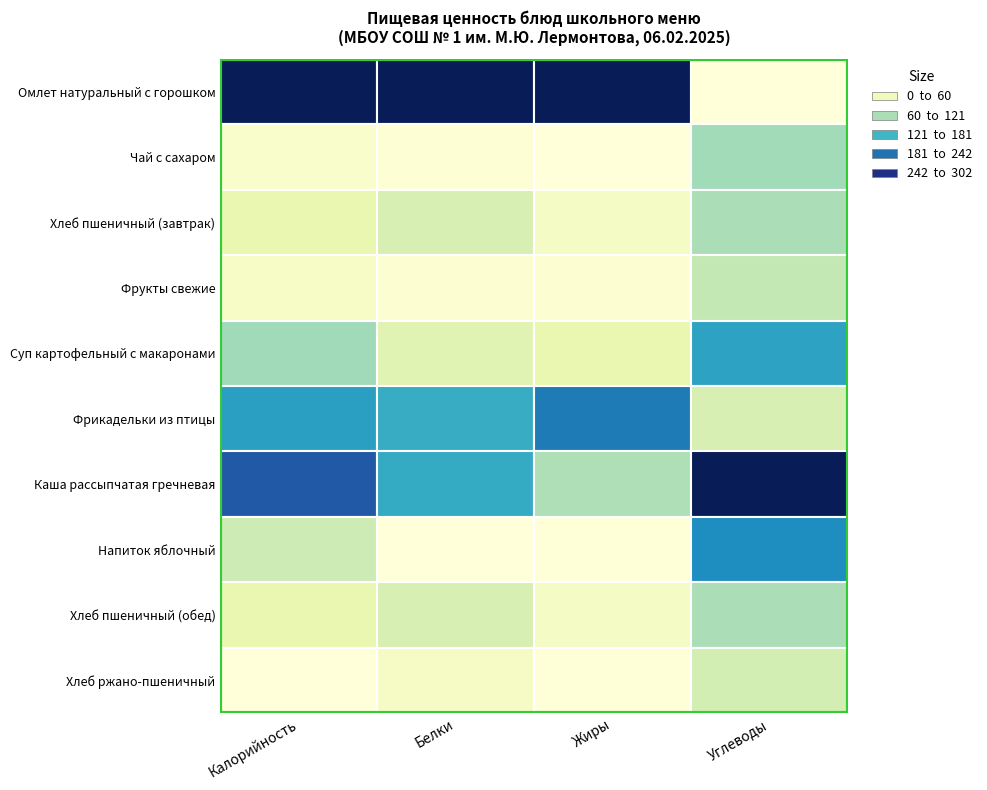

What is the total value across all series at Хлеб пшеничный (завтрак)?

46.1